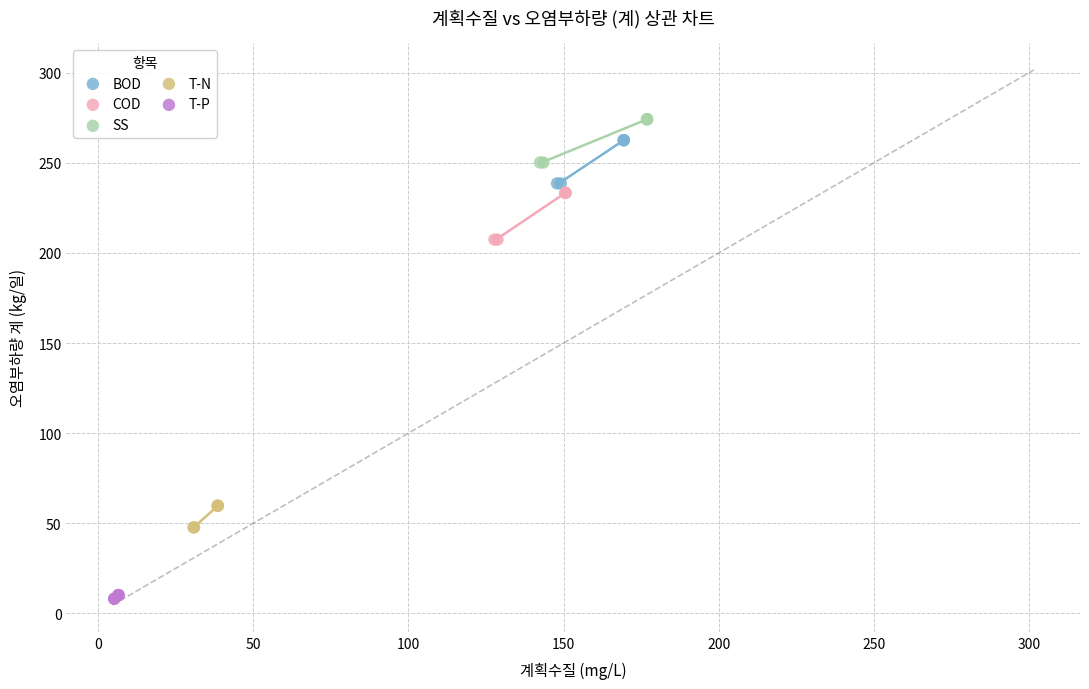

Which series contains the highest Y value?

SS